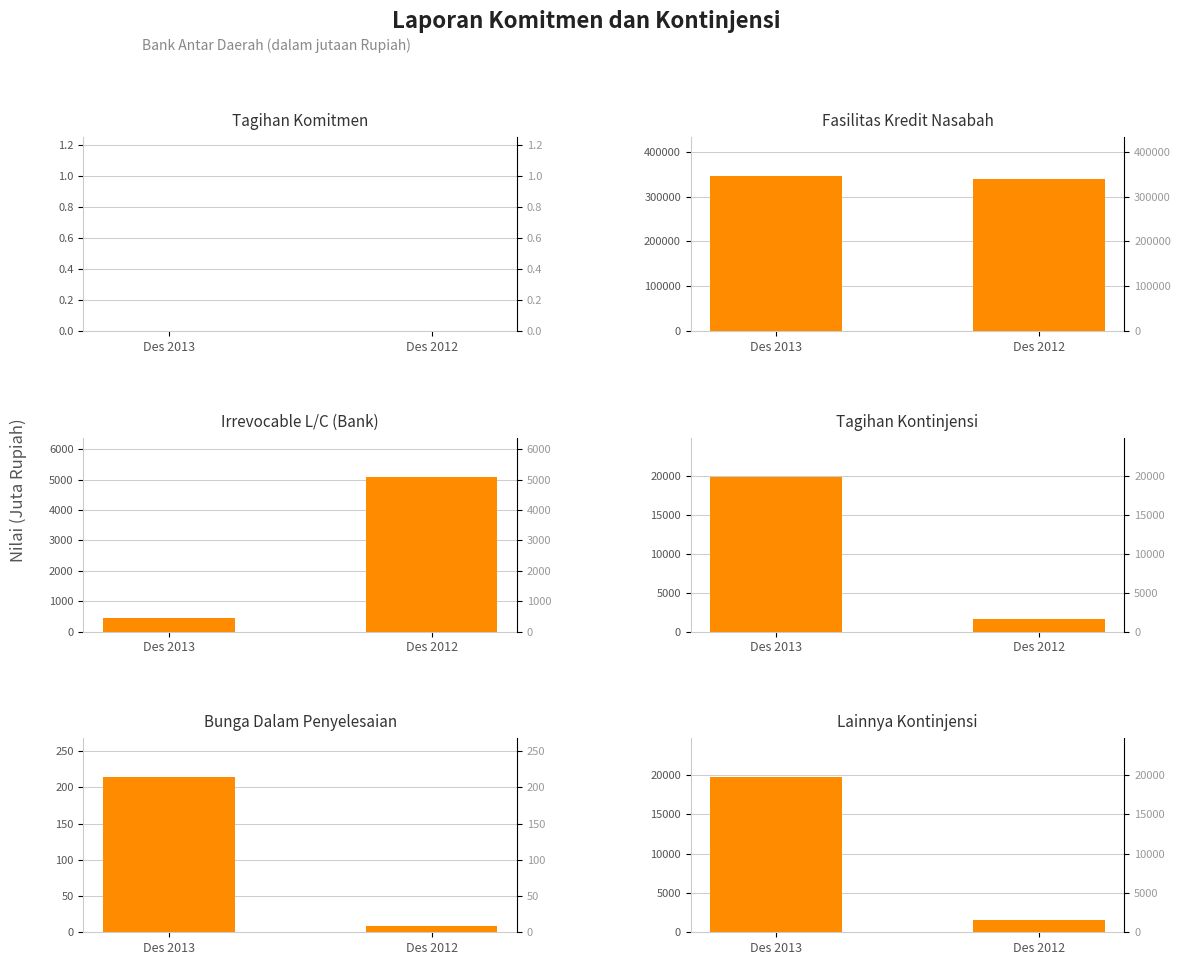

Which has a higher value, Des 2013 or Des 2012?

Des 2013